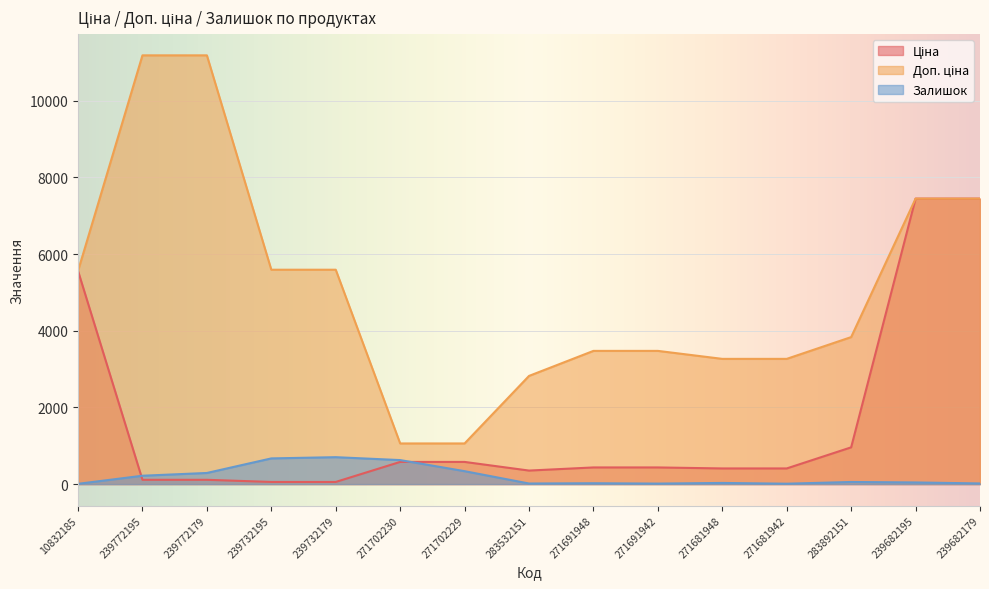

What position from the left is 271702230?

6